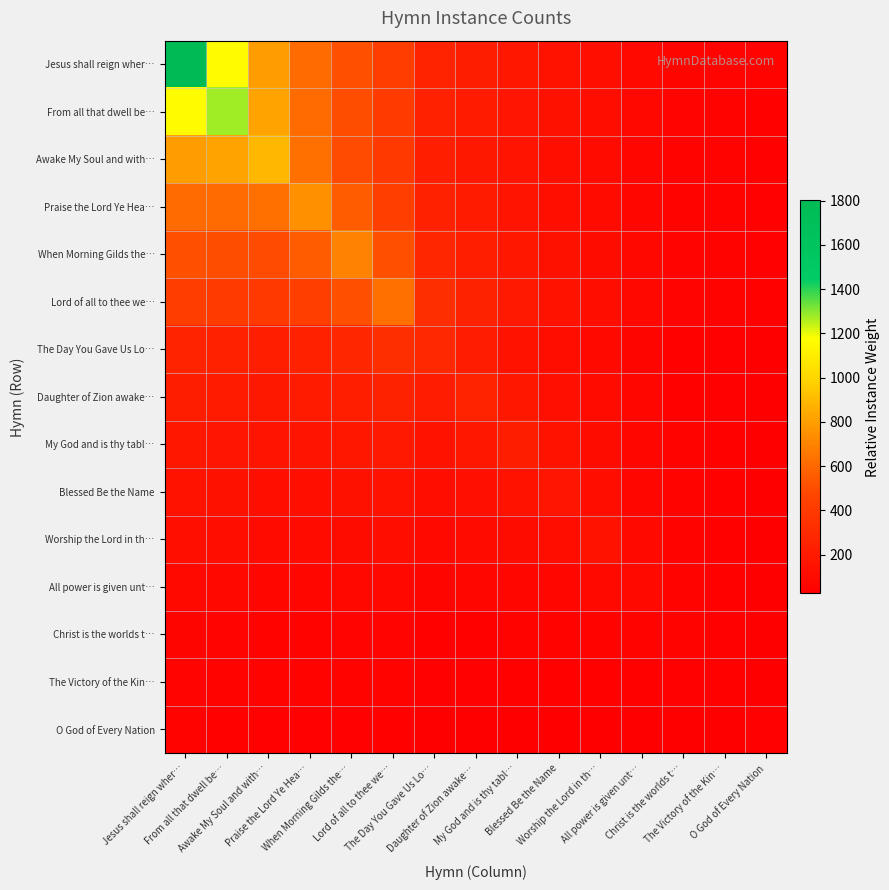

How many series are shown in this chart?

15